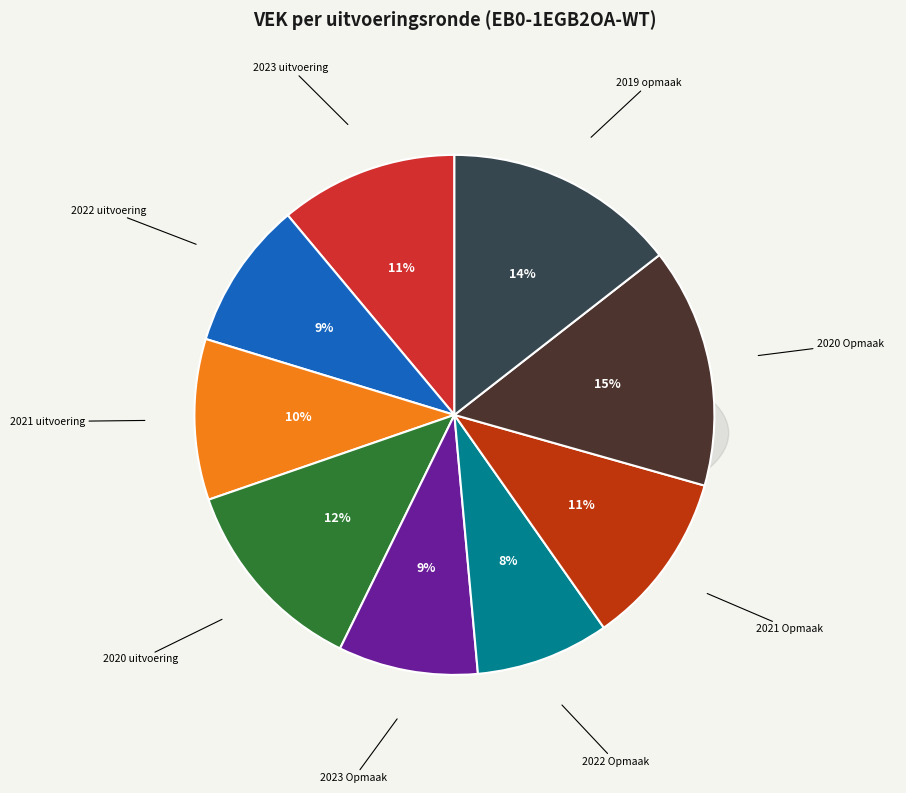

Between 2021 uitvoering and 2023 Opmaak, which is larger?

2021 uitvoering